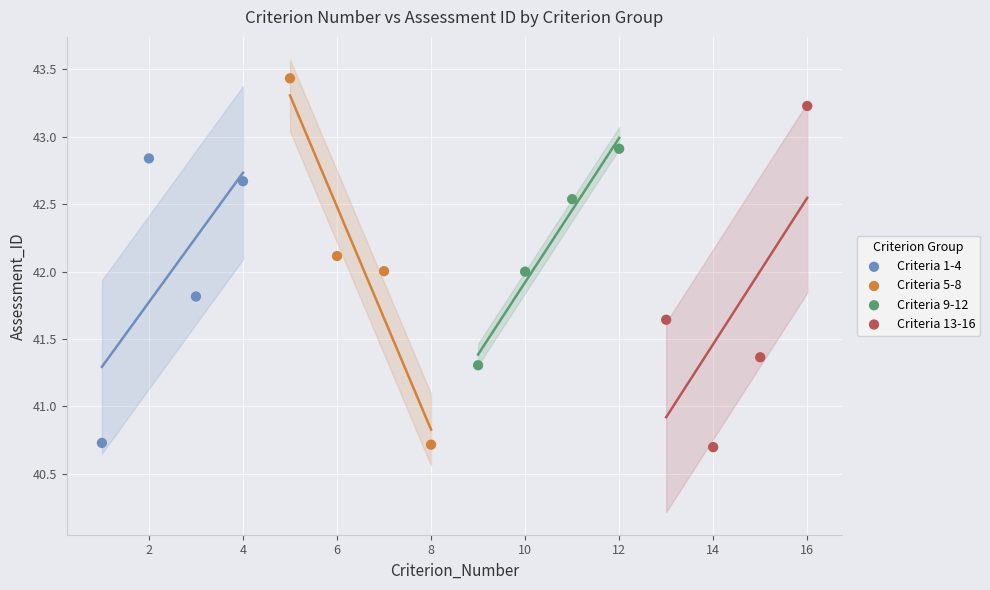

Which series reaches the maximum Y coordinate?

Criteria 5-8